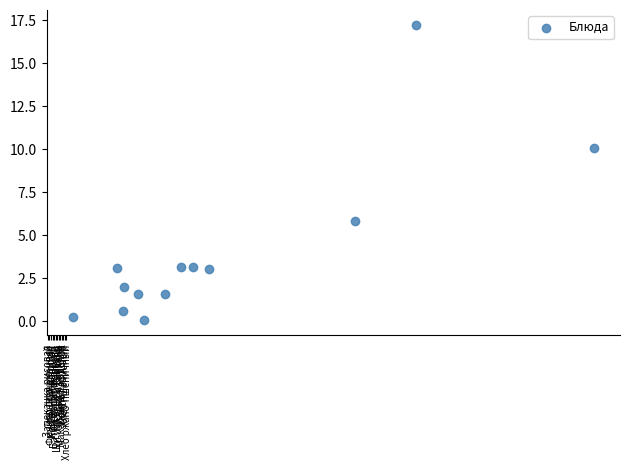

What is the range of X values (max minus min)?

338.1